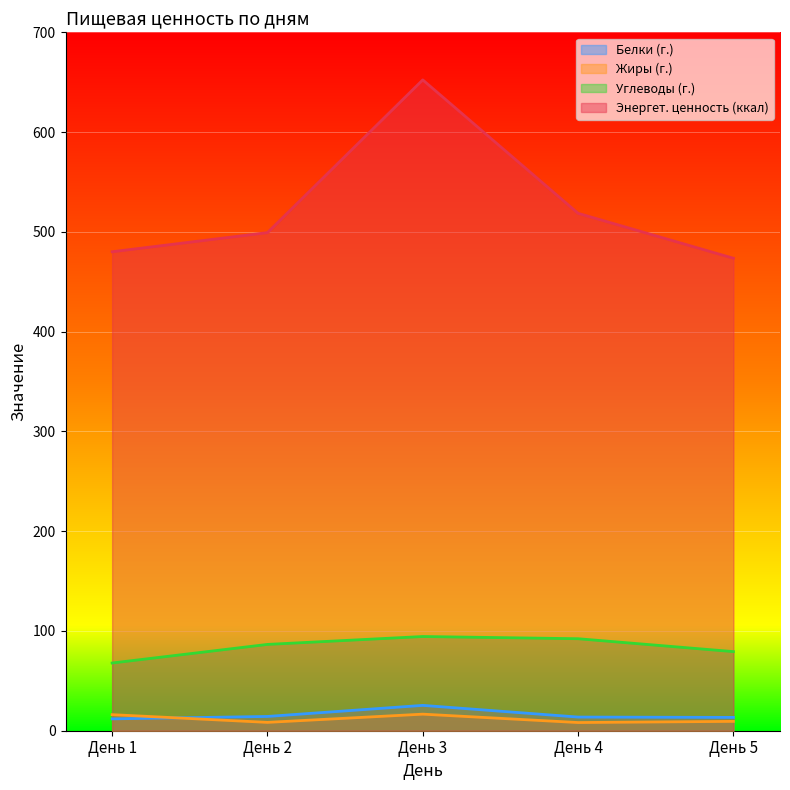

Rank the categories by Углеводы (г.) value from lowest to highest.

День 1, День 5, День 2, День 4, День 3